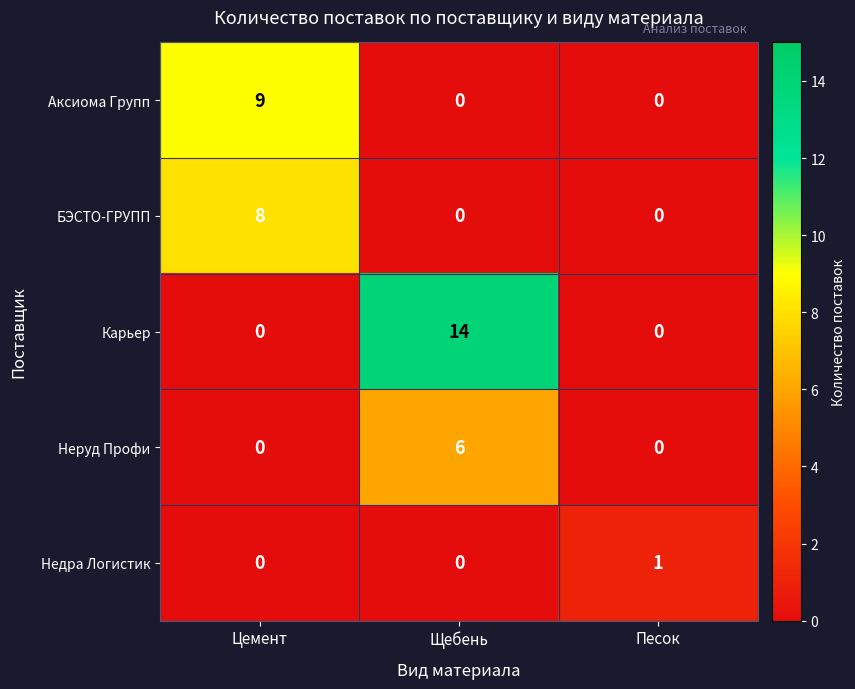

What is the difference between the highest and lowest values at Щебень?

14